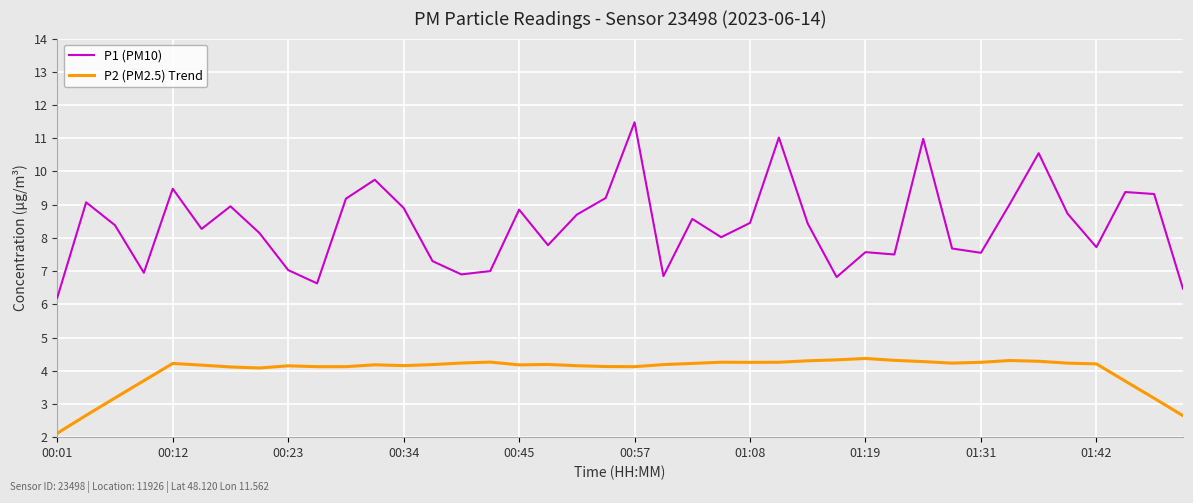

True or false: P2 (PM2.5) Trend and P1 (PM10) cross at least once.

False